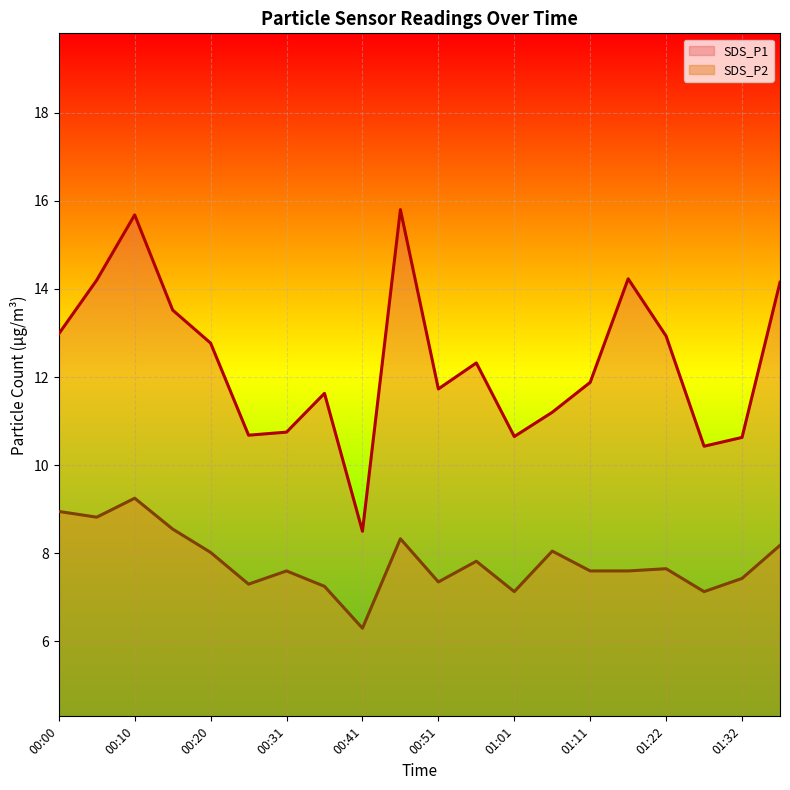

What are all the series names shown in the legend?

SDS_P1, SDS_P2